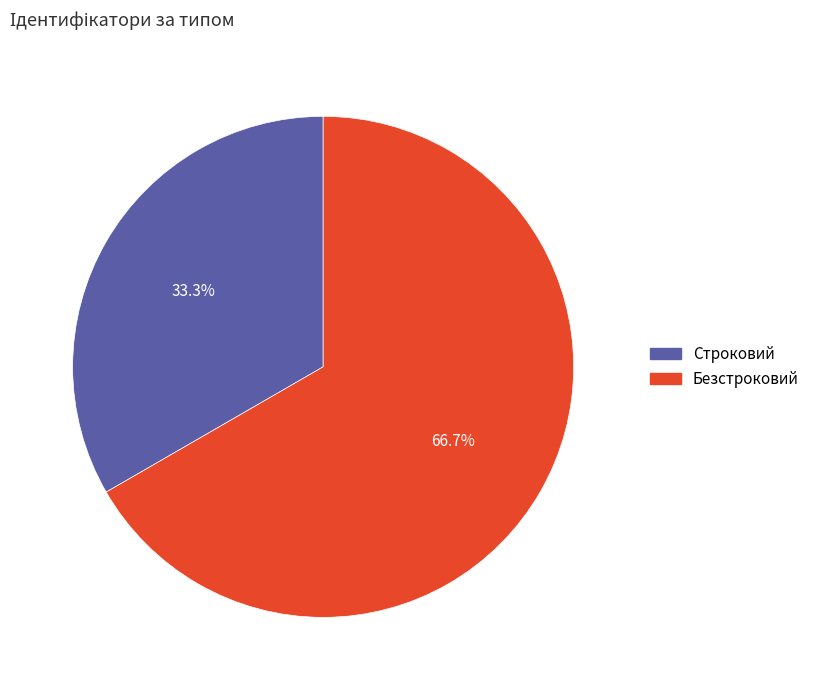

Is there any slice that represents more than half of the pie?

Yes